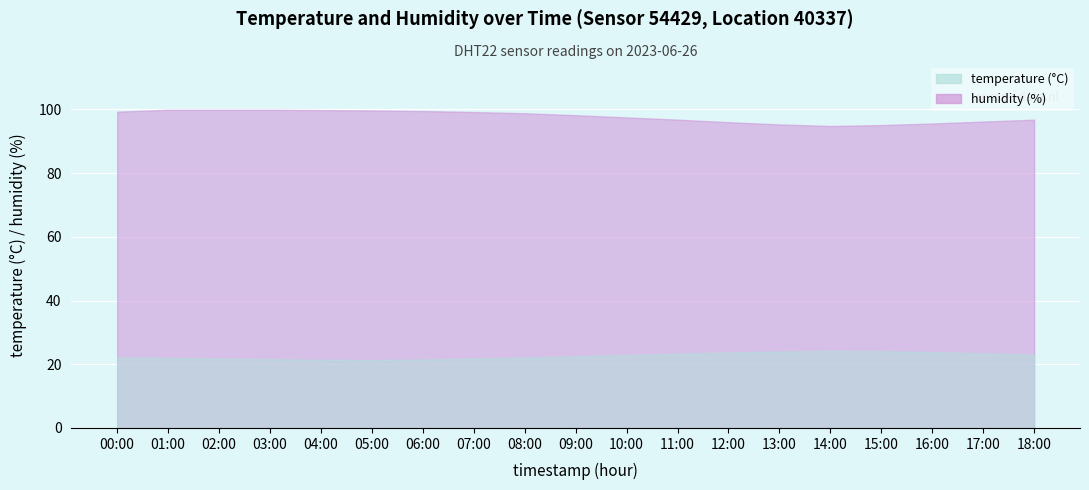

Which series has the largest range (max minus min)?

humidity